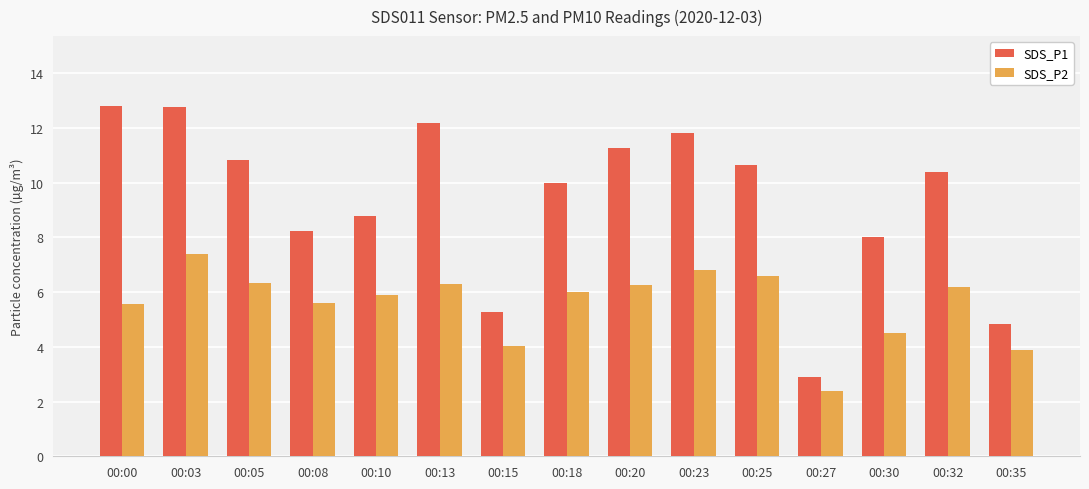

What is the value of the SDS_P1 bar at the 13th from the left?

8.0